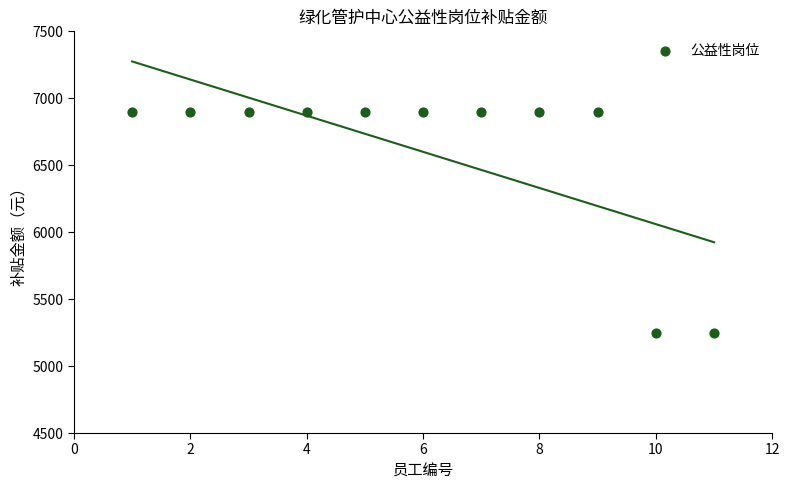

What is the range of X values (max minus min)?

10